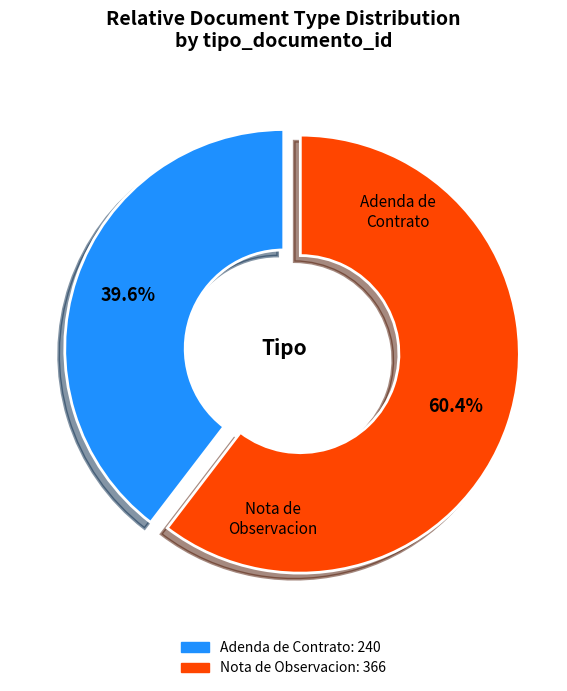

To the nearest percent, what percentage of the pie is Nota de Observacion?

60%